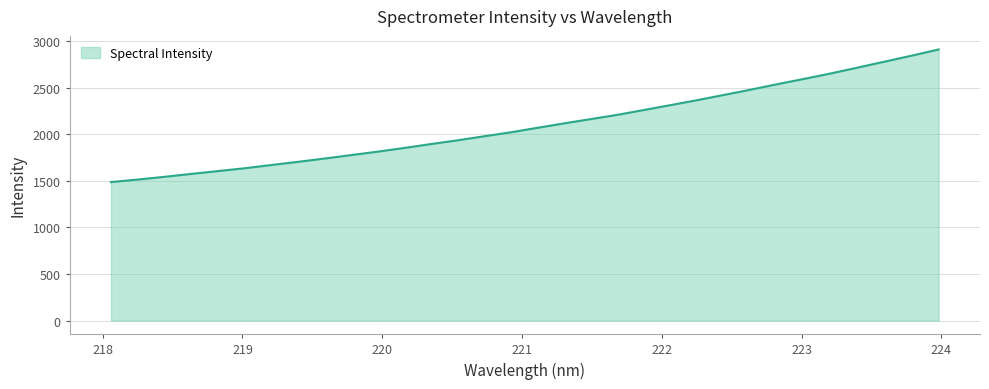

What is the minimum value shown in the chart?

1486.3